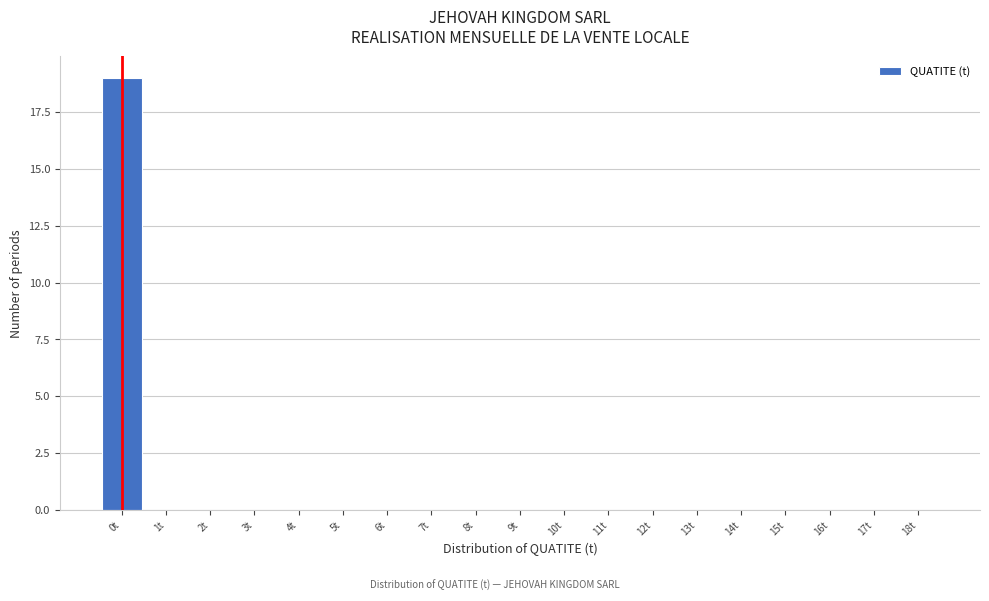

Reading left to right, what are all the values shown in this chart?

0t=19	1t=0	2t=0	3t=0	4t=0	5t=0	6t=0	7t=0	8t=0	9t=0	10t=0	11t=0	12t=0	13t=0	14t=0	15t=0	16t=0	17t=0	18t=0